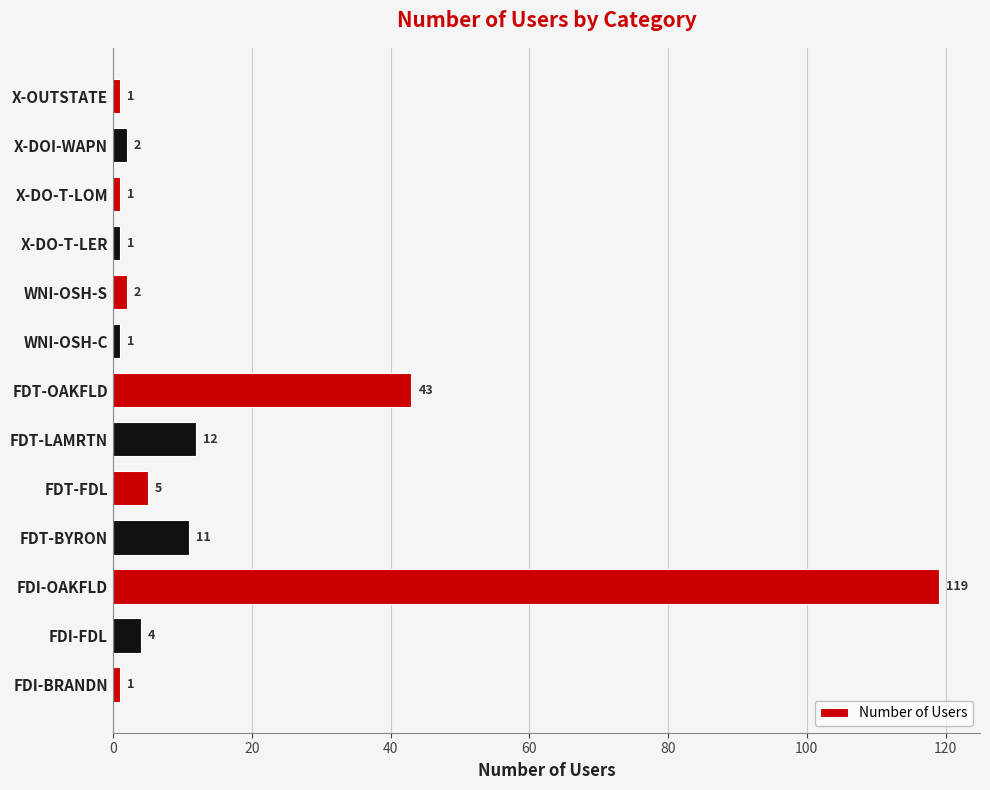

Reading top to bottom, list all the values displayed in this chart.

1	2	1	1	2	1	43	12	5	11	119	4	1